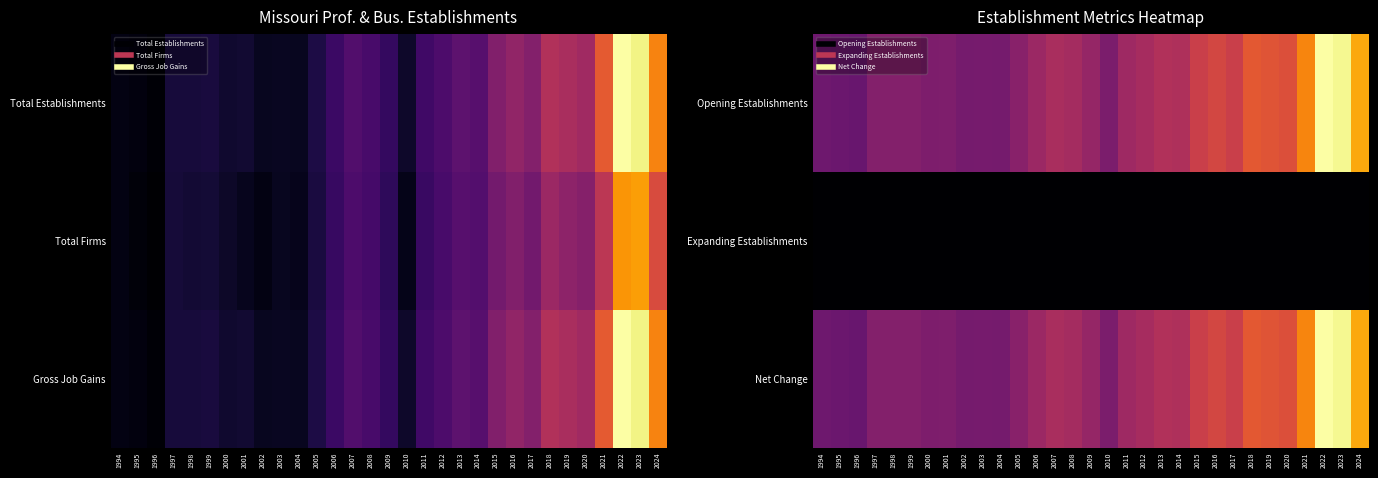

What is the difference between the highest and lowest values at 1994?

1456